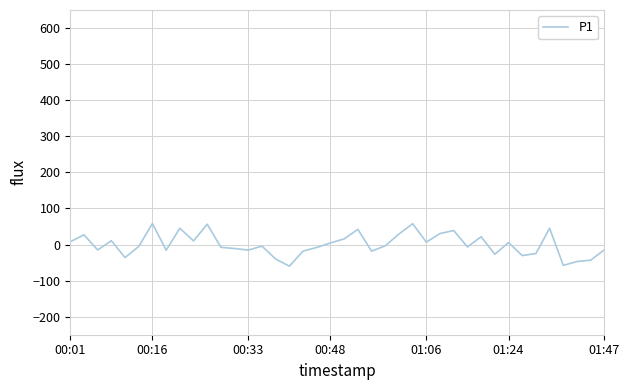

What is the smallest value displayed?

-60.0